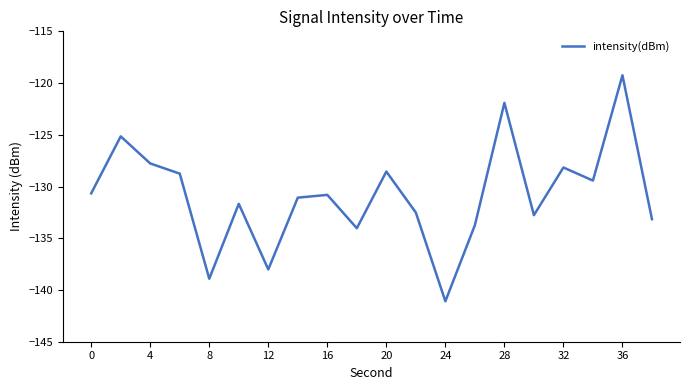

What is the maximum value shown in the chart?

-119.2